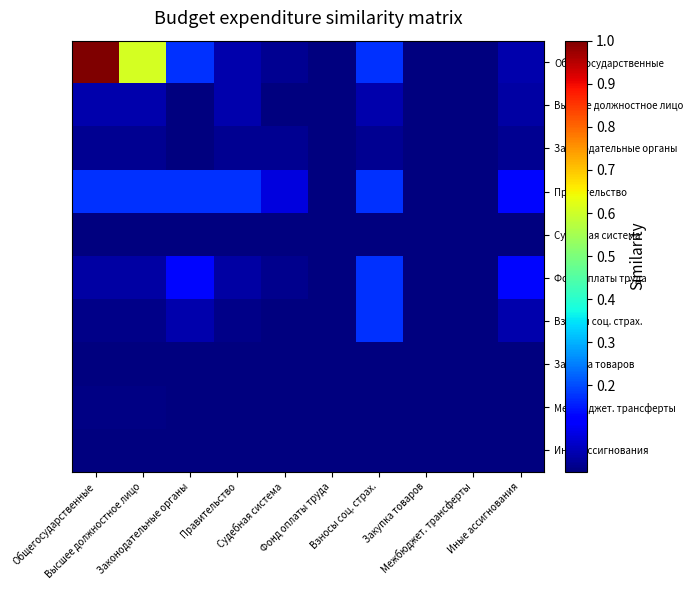

What is the total value across all series at Законодательные органы?

0.5